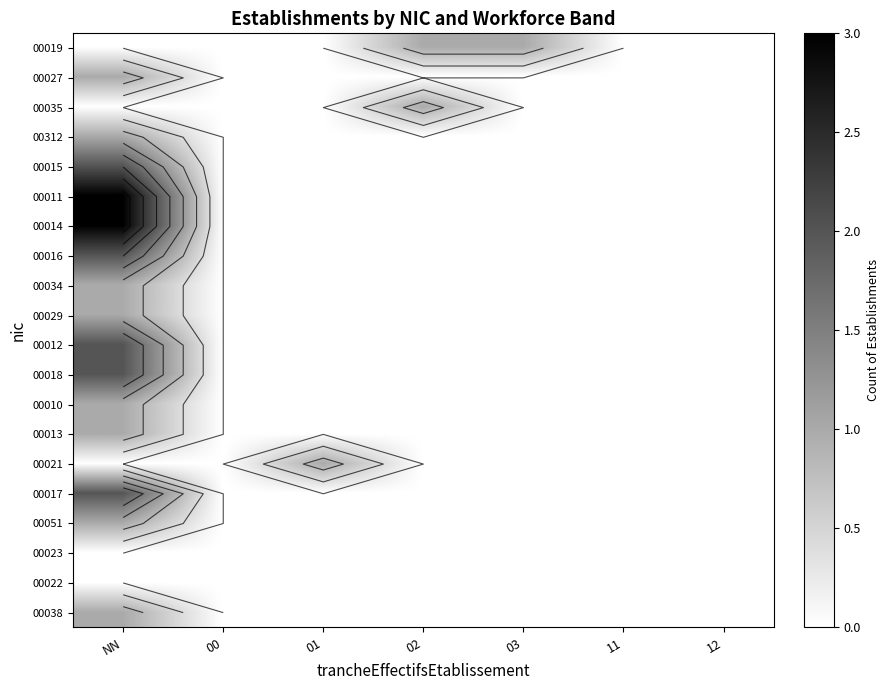

At which category does the chart reach its peak across all series?

NN